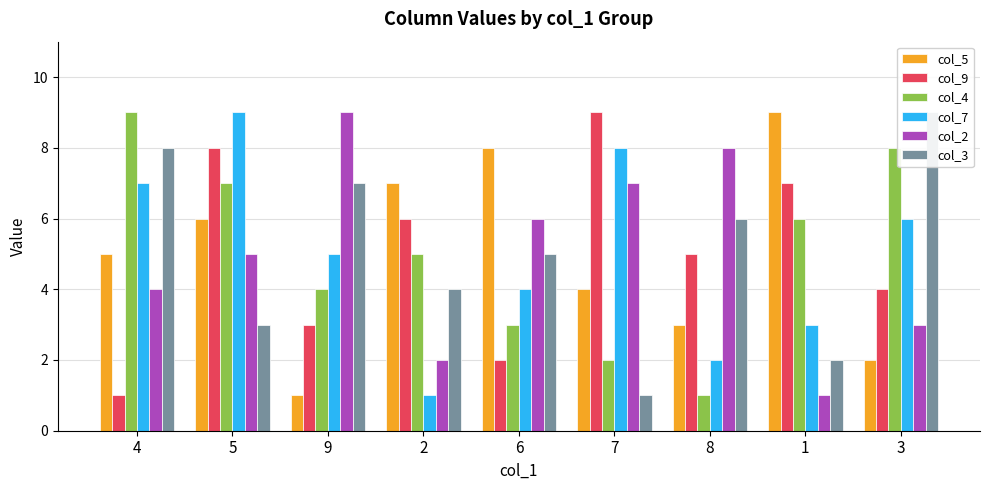

How many groups of bars are there?

9